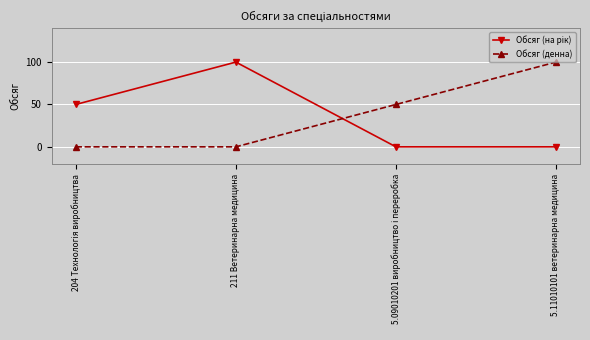

At how many categories does at least one series exceed 69?

2